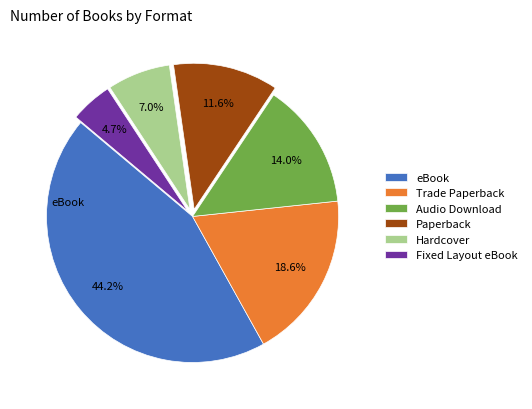

Rank the categories by value from lowest to highest.

Fixed Layout eBook, Hardcover, Paperback, Audio Download, Trade Paperback, eBook